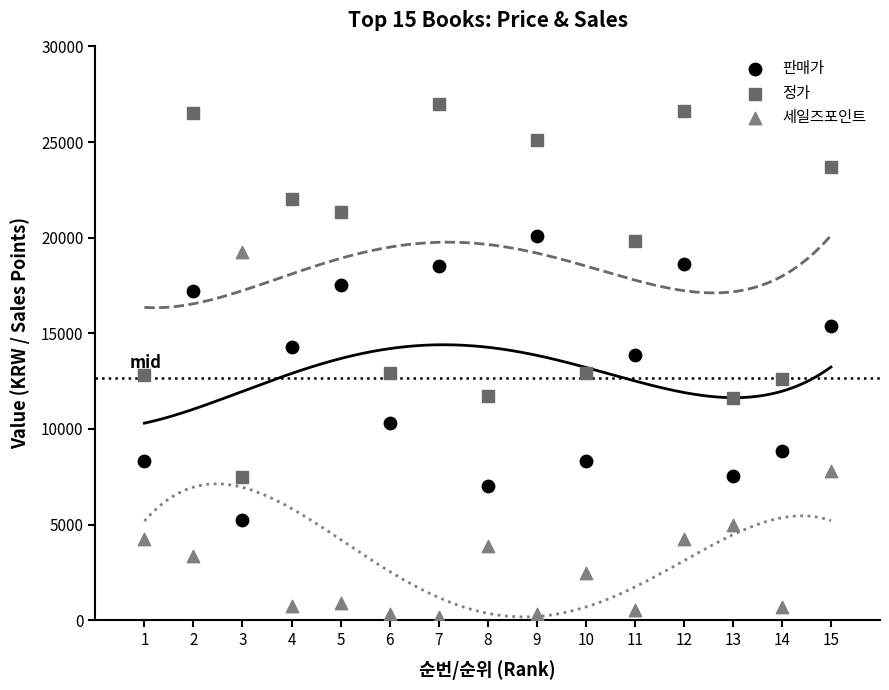

What is the X range (max minus min) for the scatter plot?

14